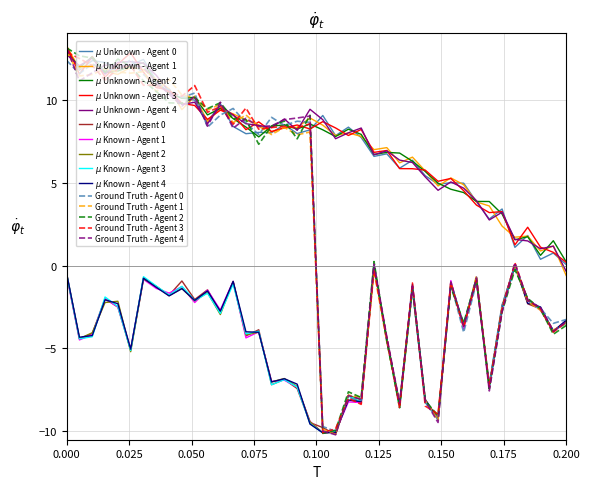

What is the maximum value shown in the chart?

13.2